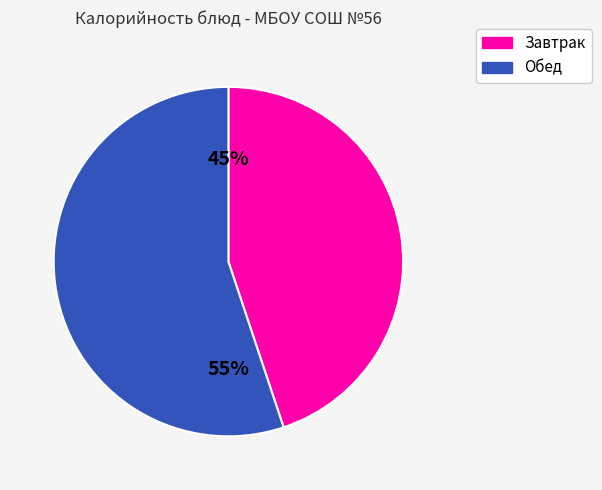

Is there any slice that represents more than half of the pie?

Yes